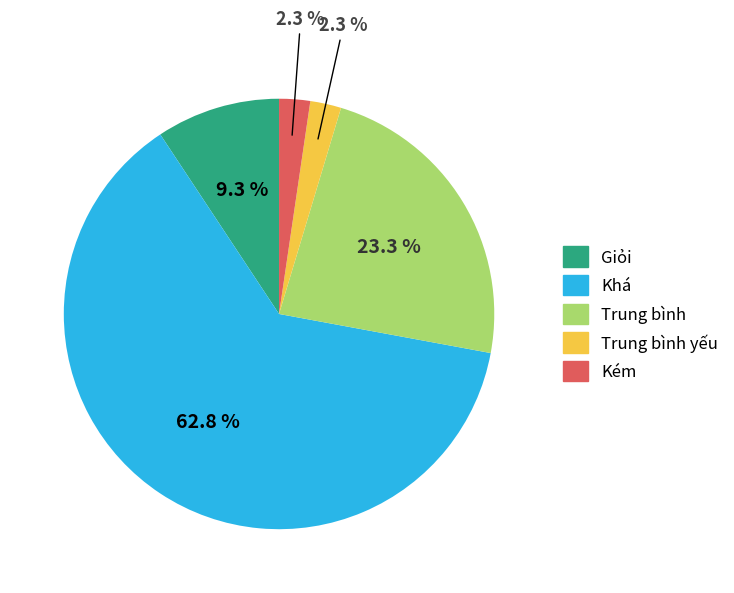

Is there a majority slice in this chart?

Yes